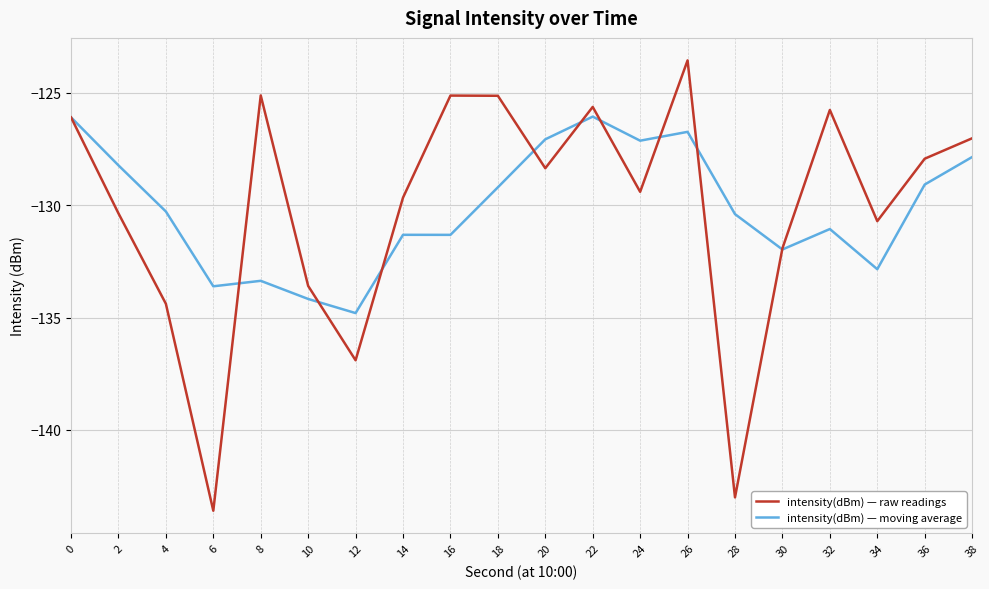

What is the maximum value for intensity(dBm) — moving average?

-126.1